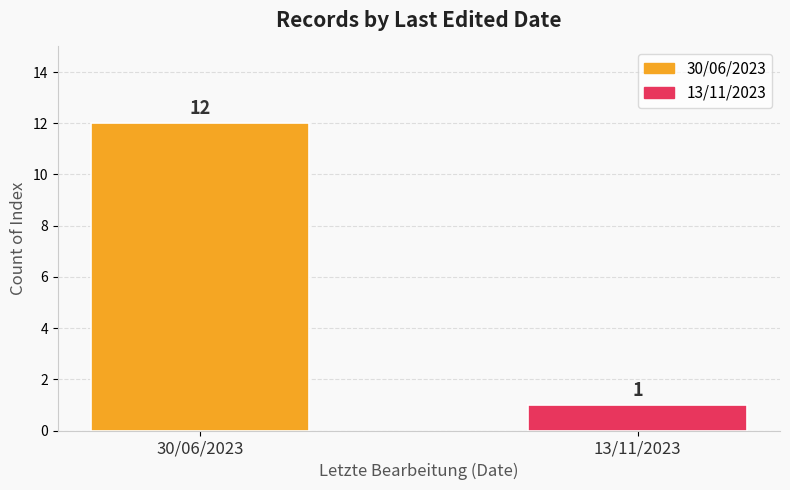

What value does the data have at 30/06/2023?

12